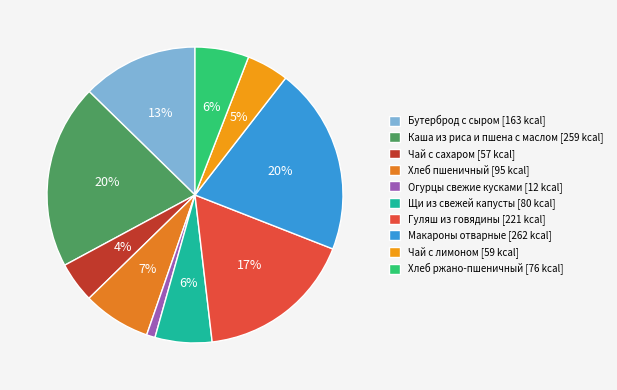

To the nearest percent, what is the difference between the Чай с сахаром and Каша из риса и пшена с маслом slice percentages?

16%